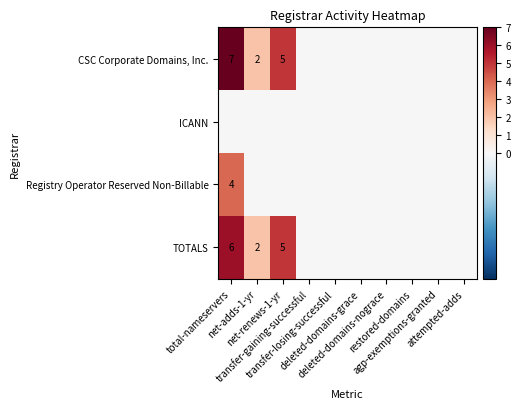

Which category has the highest value in the CSC Corporate Domains, Inc. series?

total-nameservers